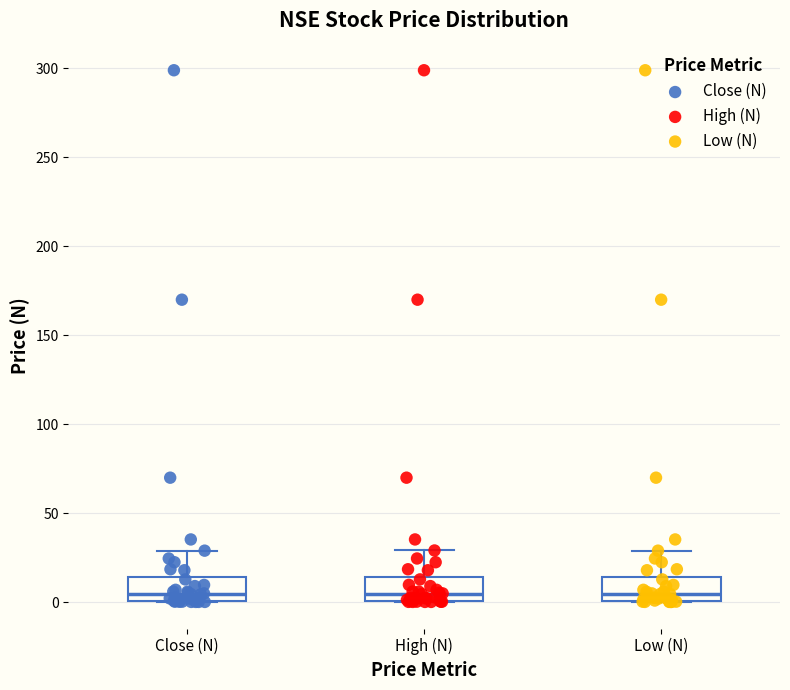

Reading left to right, read every box against the y-axis: the position of its median line, the range the box covers, and the ends of its whiskers. The values are not printed on the chart, so give them approximately, as read against the axis.

Close (N): median 5, box 0 to 15, whiskers 0 to 30
High (N): median 5, box 0 to 15, whiskers 0 to 30
Low (N): median 5, box 0 to 15, whiskers 0 to 30